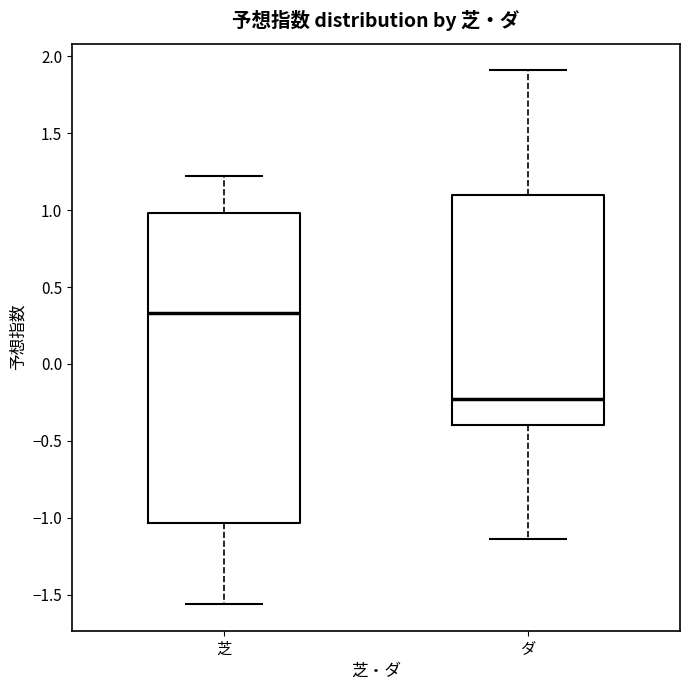

Which box's median line is the highest?

芝